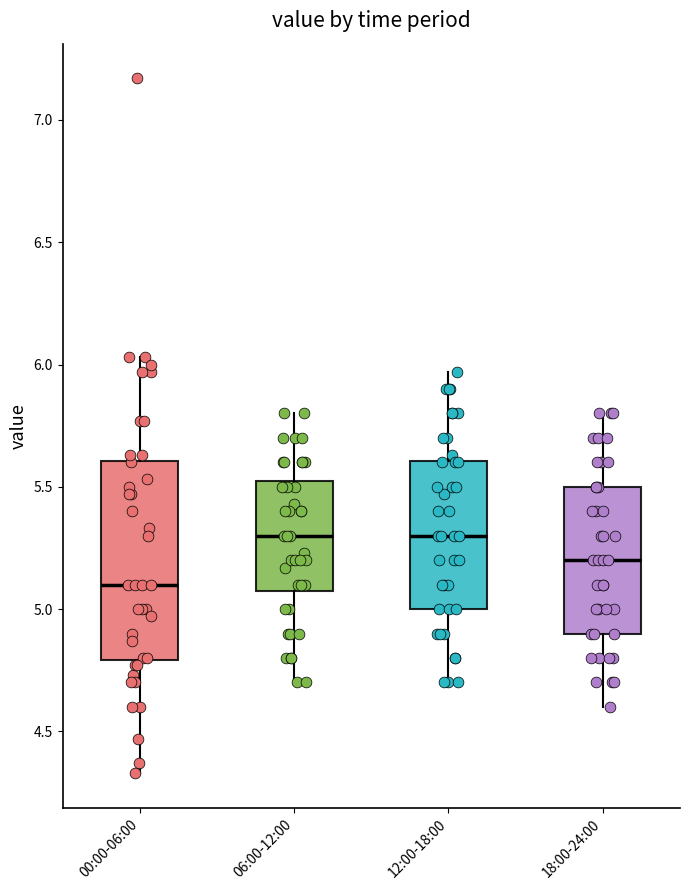

Where is the upper edge of the box for 06:00-12:00 on the y-axis? The values are not printed on the chart, so give them approximately, as read against the axis.

5.55